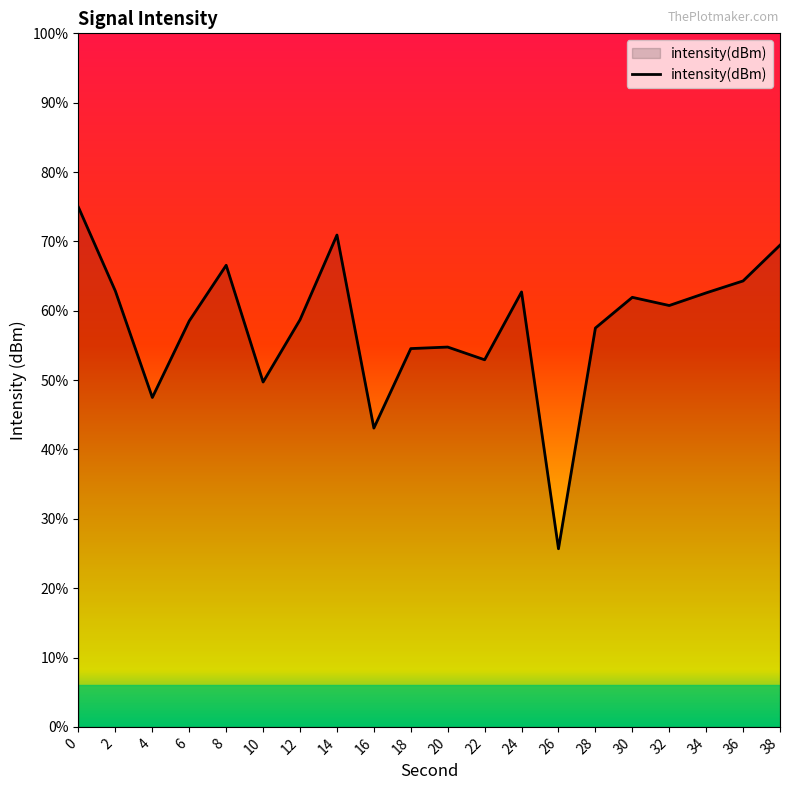

Where is the first local minimum?

4